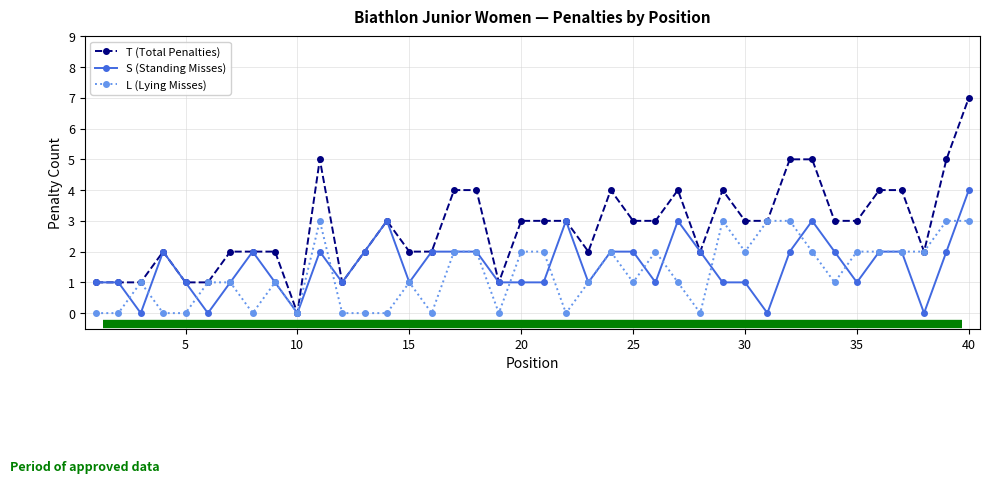

True or false: S (Standing Misses) has more than 0 points higher than both neighbors.

True